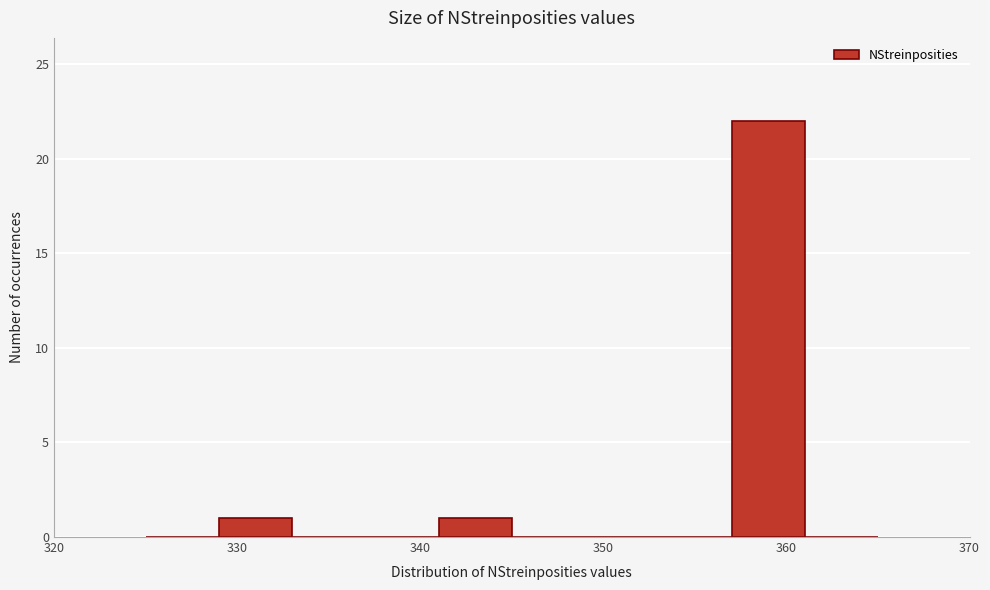

Reading left to right, list every bar in this chart as the range it spans on the x-axis followed by its height. The values are not printed on the chart, so give them approximately, as read against the axis.

325 to 329: 0
329 to 333: 1
333 to 337: 0
337 to 341: 0
341 to 345: 1
345 to 349: 0
349 to 353: 0
353 to 357: 0
357 to 361: 22
361 to 365: 0